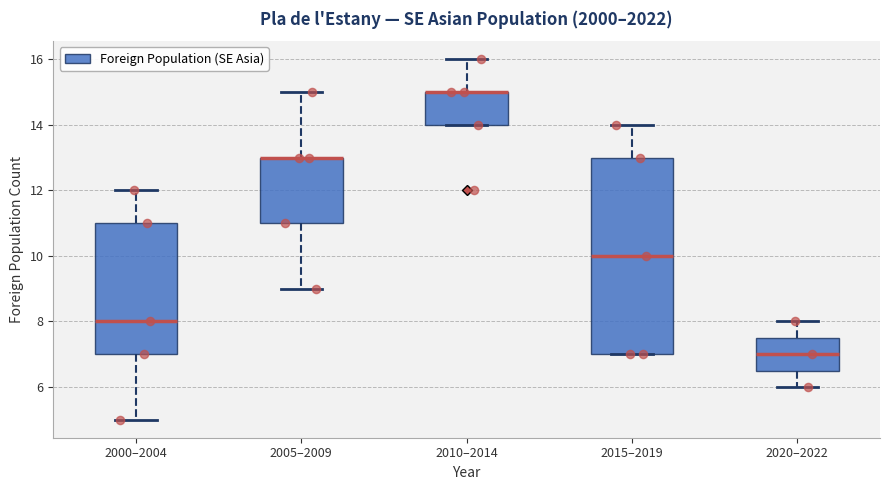

Reading left to right, transcribe this box plot: for each box, give where its median line is, the range the box spans, and where its two whiskers end, as read against the y-axis. The values are not printed on the chart, so give them approximately, as read against the axis.

2000–2004: median 8.0, box 7.0 to 11.0, whiskers 5.0 to 12.0
2005–2009: median 13.0 (drawn on the box's upper edge), box 11.0 to 13.0, whiskers 9.0 to 15.0
2010–2014: median 15.0 (drawn on the box's upper edge), box 14.0 to 15.0, whiskers 14.0 to 16.0
2015–2019: median 10.0, box 7.0 to 13.0, whiskers 7.0 to 14.0
2020–2022: median 7.0, box 6.6 to 7.6, whiskers 6.0 to 8.0